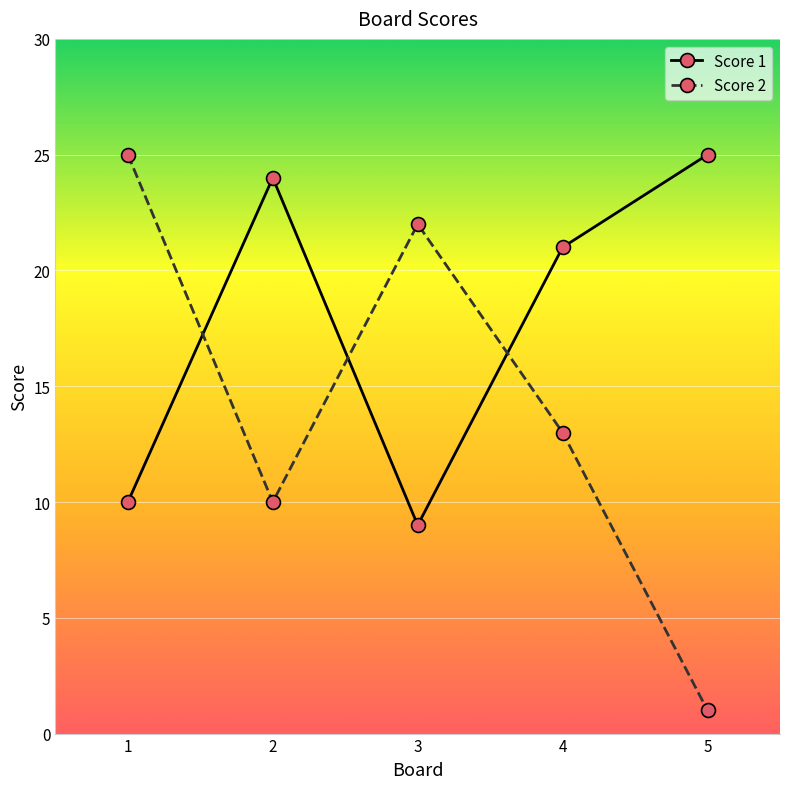

What is the greatest value displayed?

25